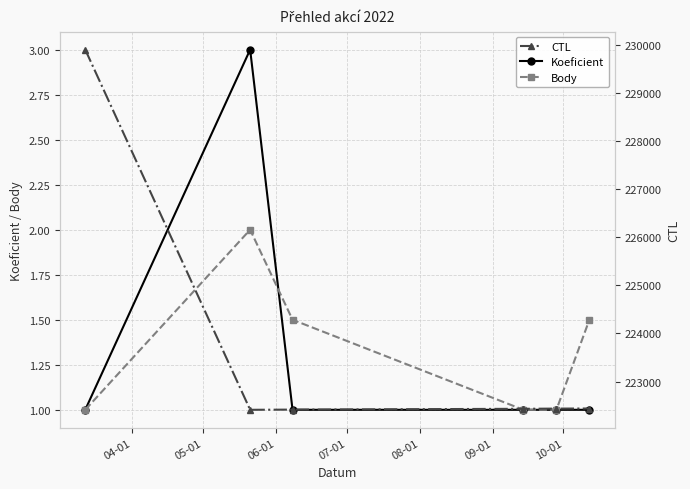

How many Body values are between 1 and 2?

6